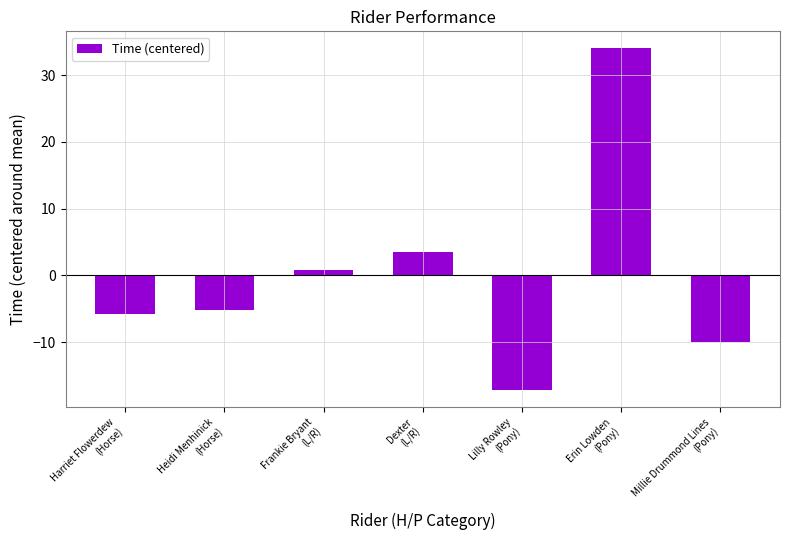

The value at Millie Drummond Lines
(Pony) is -10.0. True or false?

True